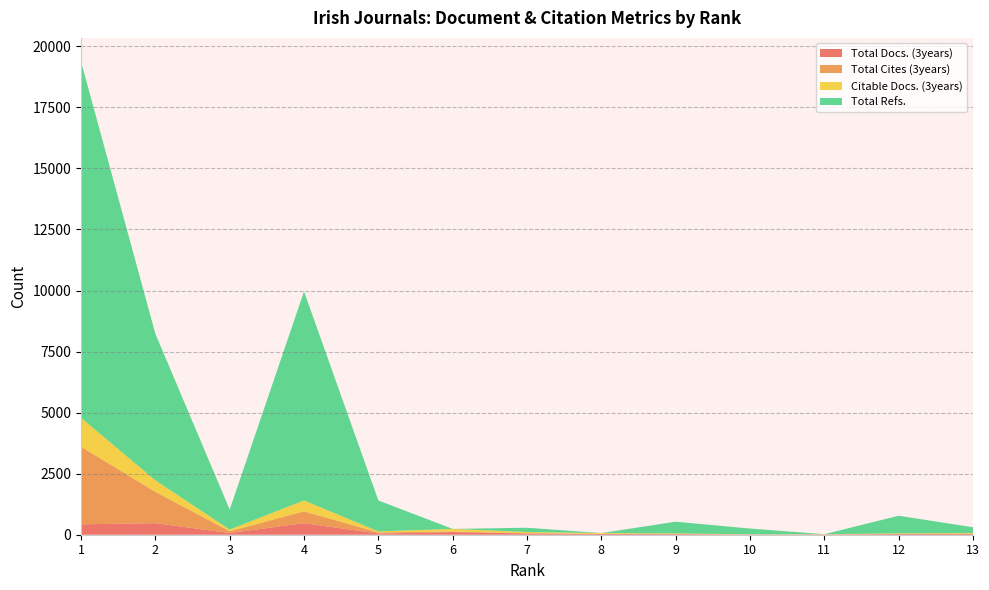

Reading left to right, what are all the values shown in this chart?

Total Docs. (3years): 1=427	2=472	3=71	4=472	5=49	6=108	7=51	8=31	9=25	10=9	11=10	12=29	13=32
Total Cites (3years): 1=3178	2=1285	3=71	4=485	5=44	6=23	7=12	8=6	9=7	10=1	11=3	12=1	13=11
Citable Docs. (3years): 1=1184	2=471	3=70	4=447	5=44	6=107	7=47	8=31	9=22	10=8	11=9	12=26	13=26
Total Refs.: 1=14586	2=6003	3=818	4=8558	5=1267	6=0	7=176	8=0	9=480	10=235	11=0	12=721	13=237